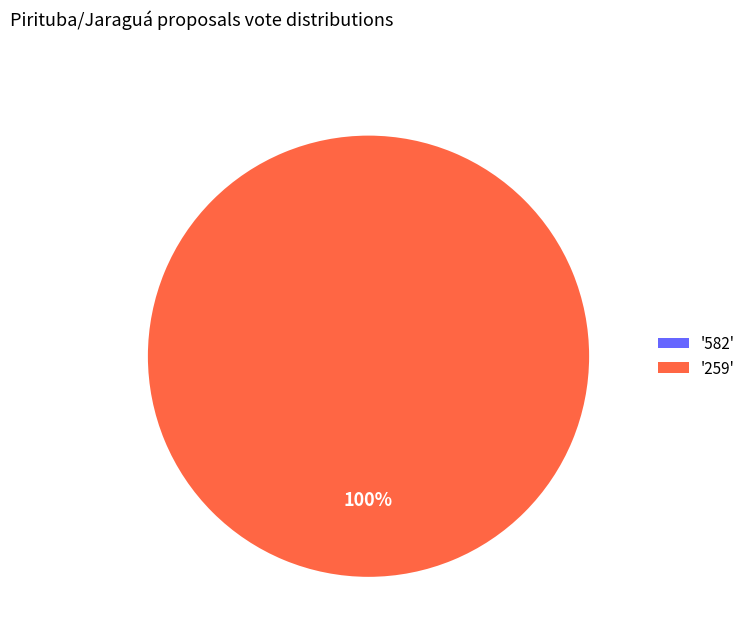

How many slices are in this pie chart?

2